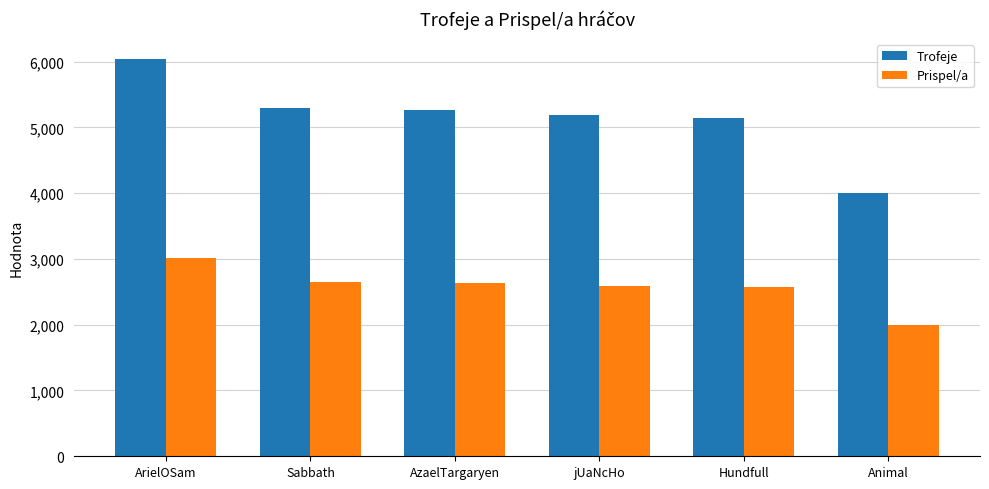

What is the total value across all series at Sabbath?

7945